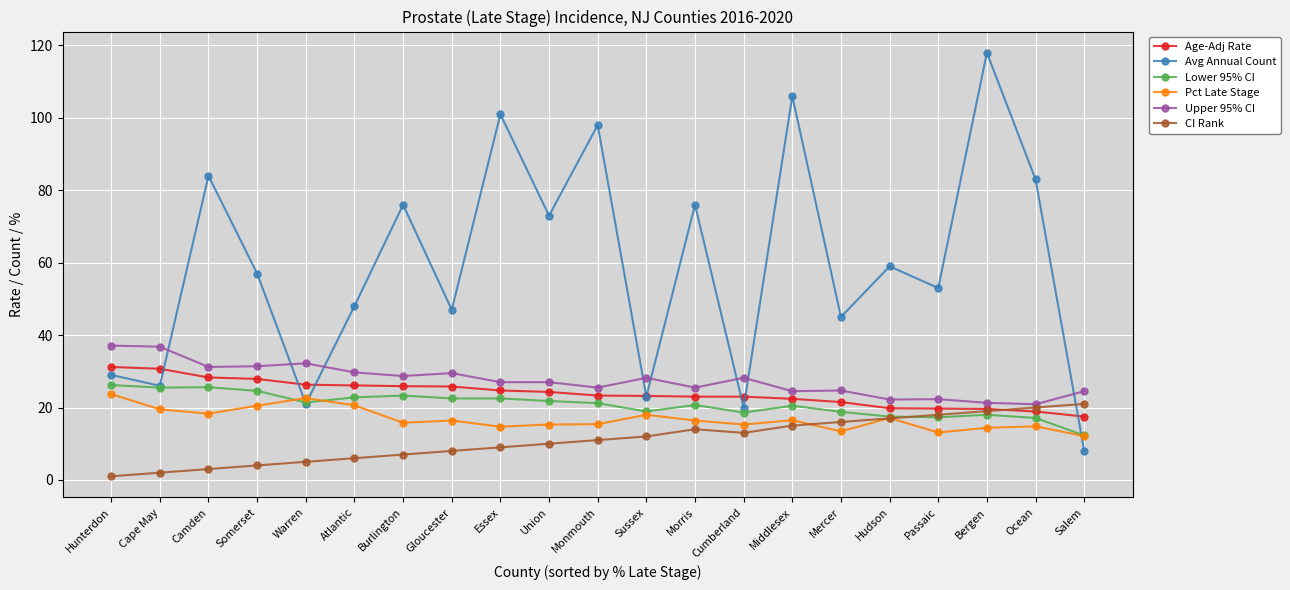

List the series in order of their peak value, highest first.

Avg Annual Count, Upper 95% CI, Age-Adj Rate, Lower 95% CI, Pct Late Stage, CI Rank